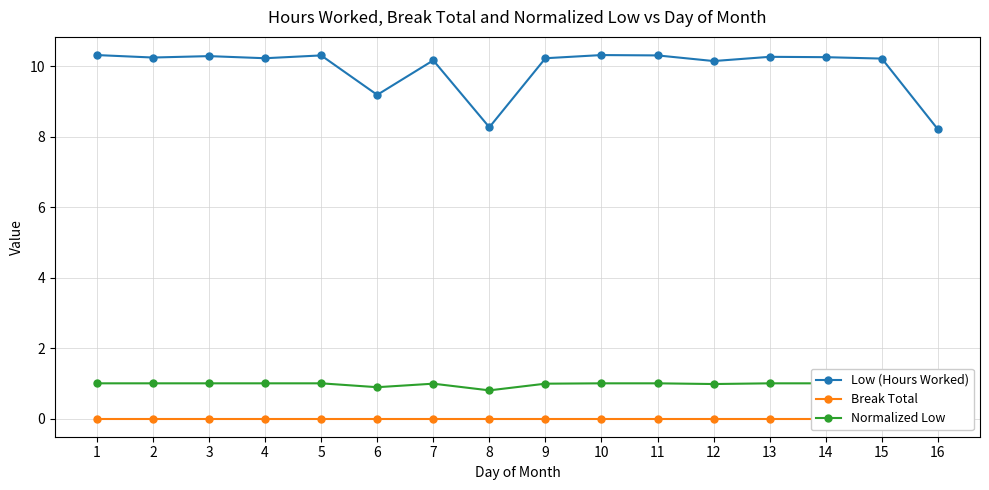

List the series in order of their peak value, lowest first.

Break Total, Normalized Low, Low (Hours Worked)